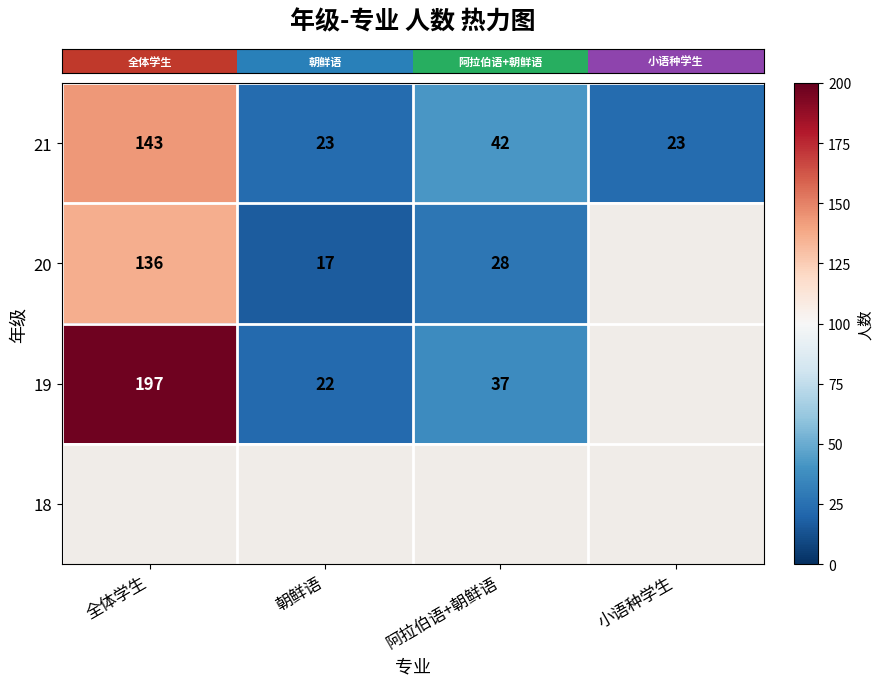

At how many categories does at least one series exceed 28?

2